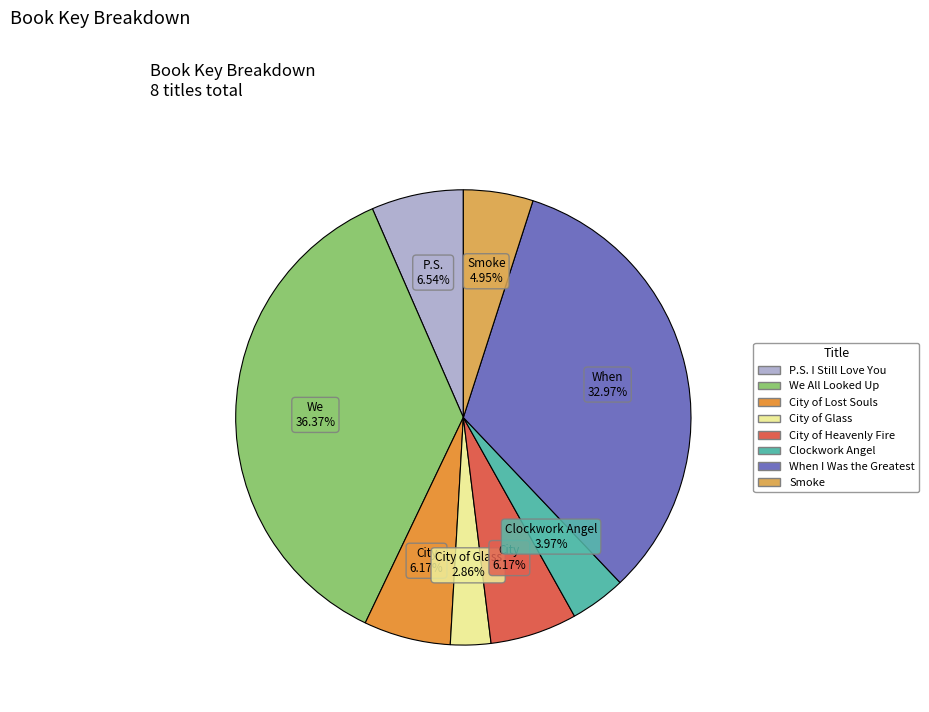

To the nearest percent, what is the difference between the P.S. I Still Love You and Clockwork Angel slice percentages?

3%